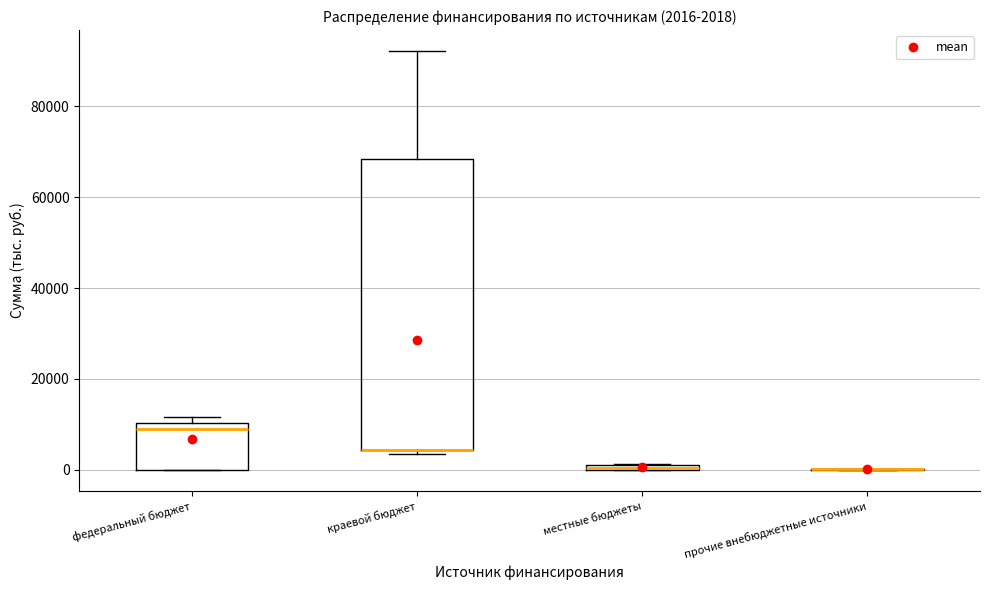

Which box is the tallest, from its lower edge to its upper edge?

краевой бюджет